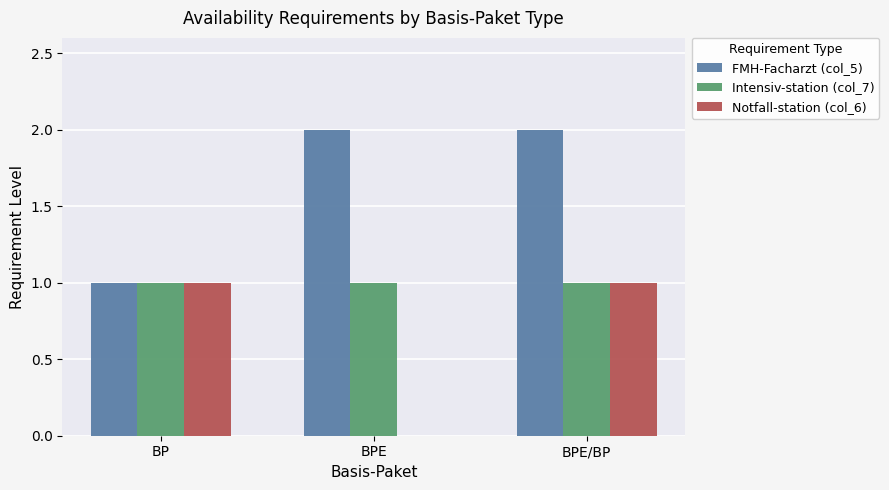

What is the highest value of the Notfall-station (col_6) series?

1